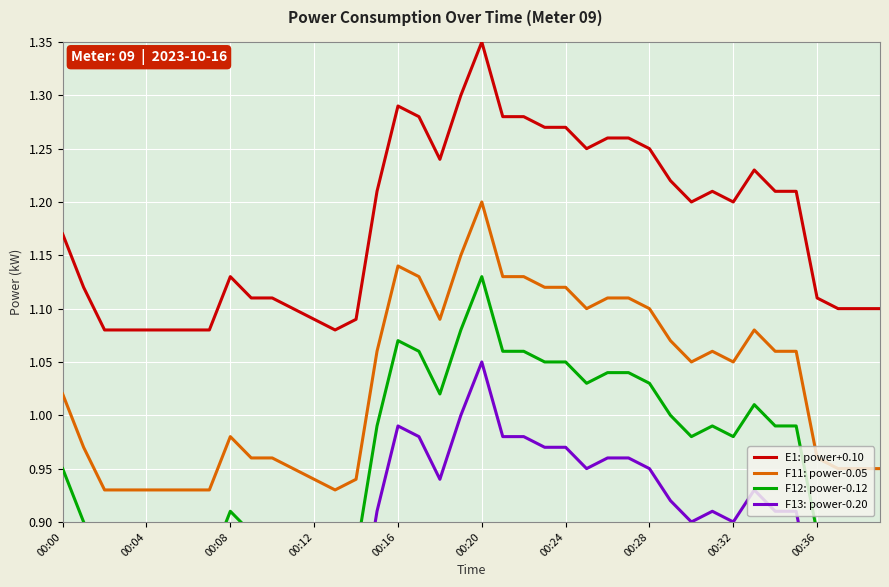

Rank the series by their average value, from lowest to highest.

F13: power-0.20, F12: power-0.12, F11: power-0.05, E1: power+0.10